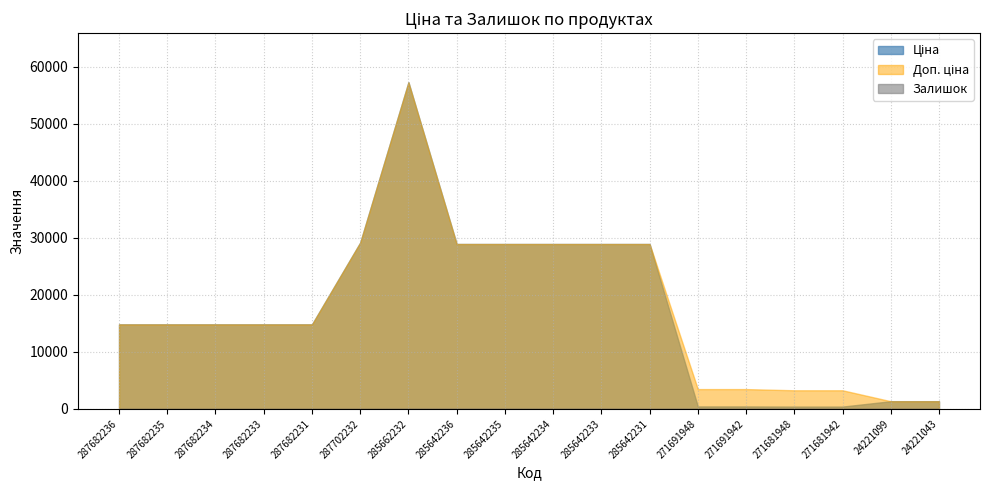

Reading right to left, extract all data points from this chart.

Ціна: 24221043=1347.9	24221099=1347.9	271681942=408.2	271681948=408.2	271691942=434.3	271691948=434.3	285642231=28901.7	285642233=28901.7	285642234=28901.7	285642235=28901.7	285642236=28901.7	285662232=57258.0	287702232=29152.3	287682231=14817.6	287682233=14817.6	287682234=14817.6	287682235=14817.6	287682236=14817.6
Доп. ціна: 24221043=1348.0	24221099=1348.0	271681942=3265.8	271681948=3265.8	271691942=3474.1	271691948=3474.1	285642231=28901.7	285642233=28901.7	285642234=28901.7	285642235=28901.7	285642236=28901.7	285662232=57258.0	287702232=29152.3	287682231=14817.6	287682233=14817.6	287682234=14817.6	287682235=14817.6	287682236=14817.6
Залишок: 24221043=4.0	24221099=16.0	271681942=10.0	271681948=30.0	271691942=13.0	271691948=22.0	285642231=5.0	285642233=16.0	285642234=10.0	285642235=14.0	285642236=16.0	285662232=13.0	287702232=0.0	287682231=0.0	287682233=0.0	287682234=0.0	287682235=0.0	287682236=0.0